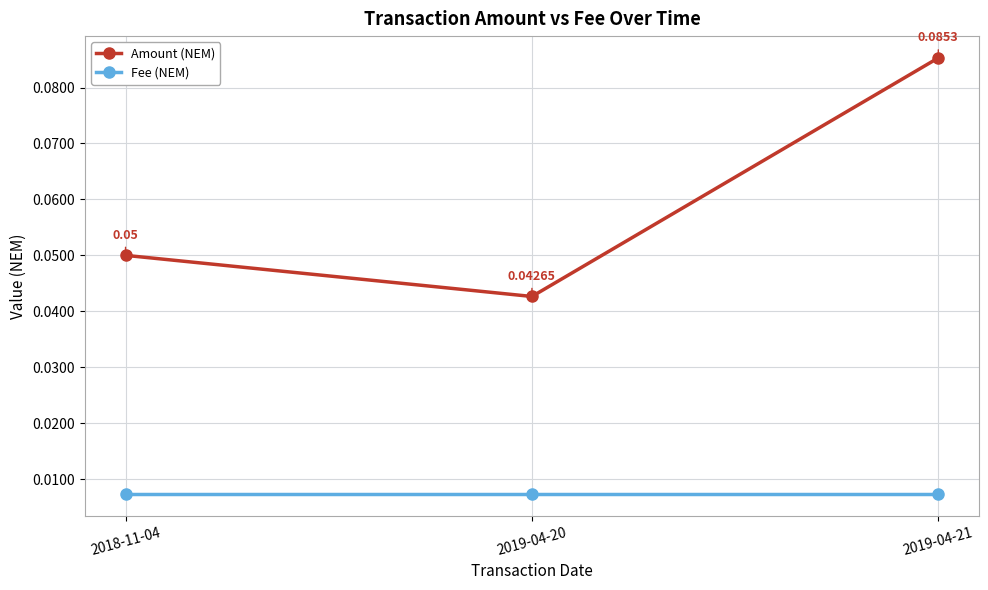

Does the chart display data point markers on the line(s)?

Yes